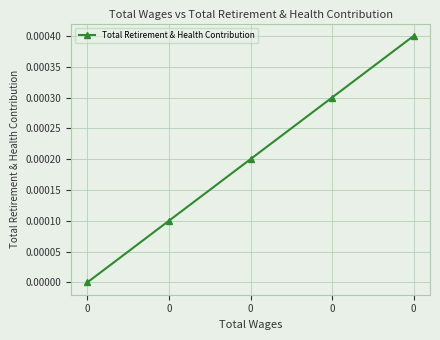

How many lines are shown in the chart?

1